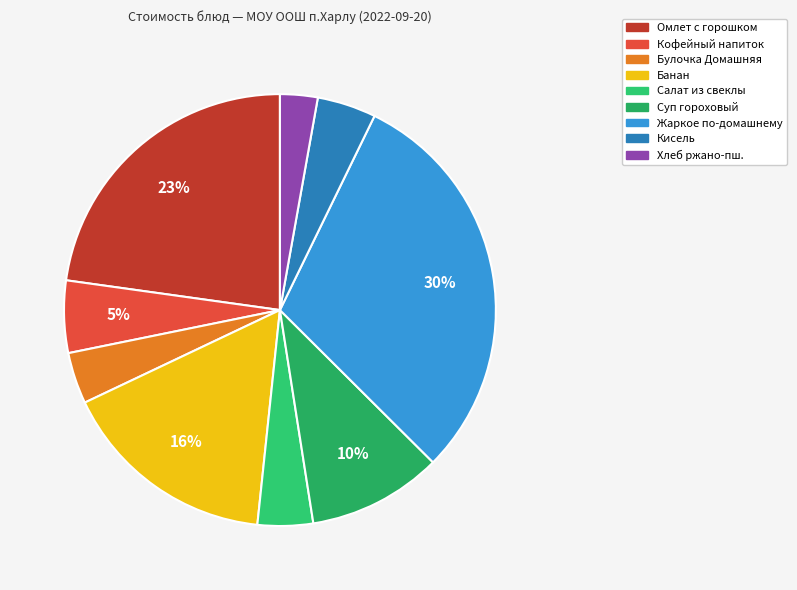

Which slice is the smallest?

Хлеб ржано-пш.